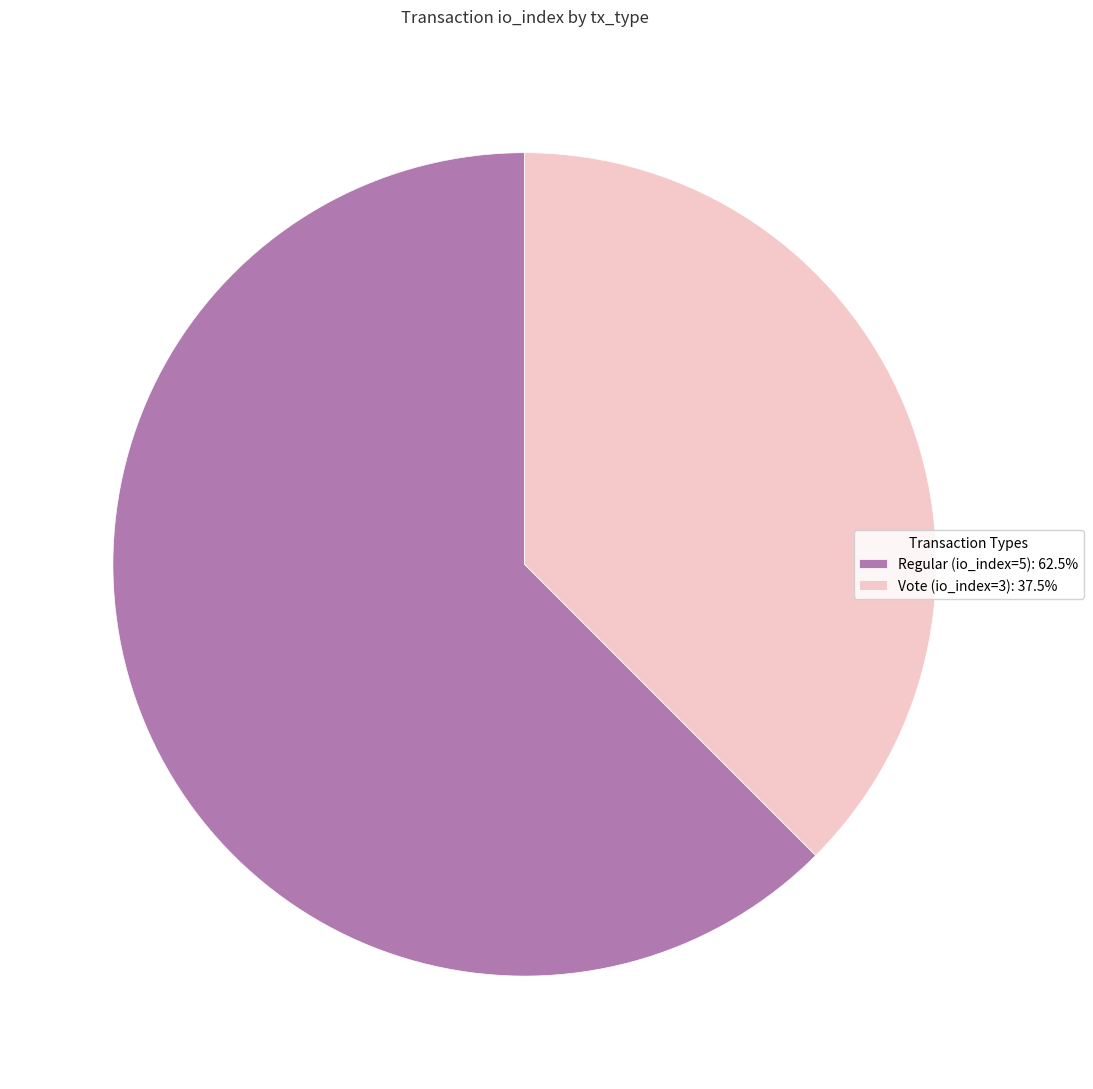

Is it true that Regular (io_index=5) is 62% of the pie?

True